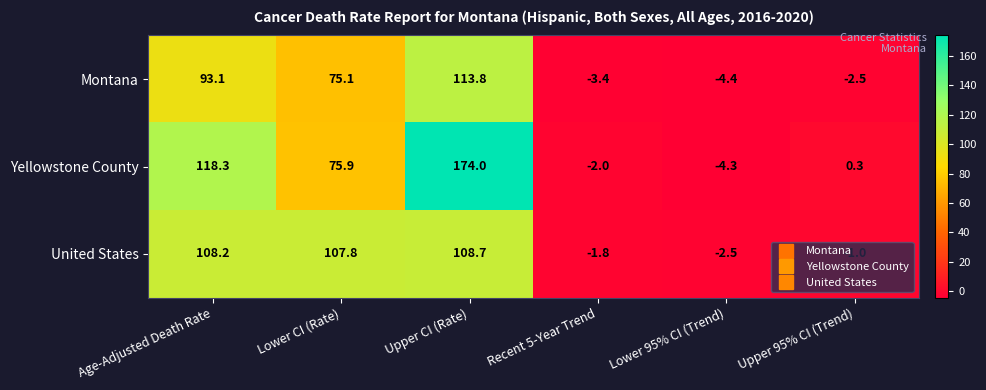

What is the sum of the United States values at Upper 95% CI (Trend) and Upper CI (Rate)?

107.7